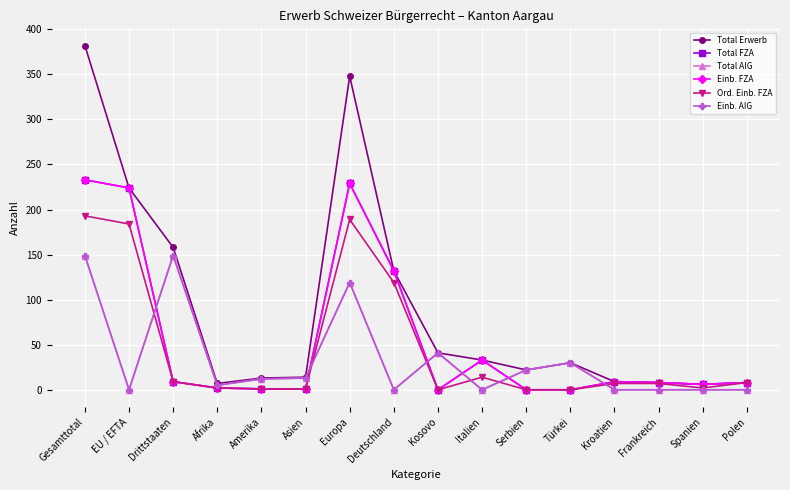

Which category has the lowest value in the Einb. AIG series?

EU / EFTA